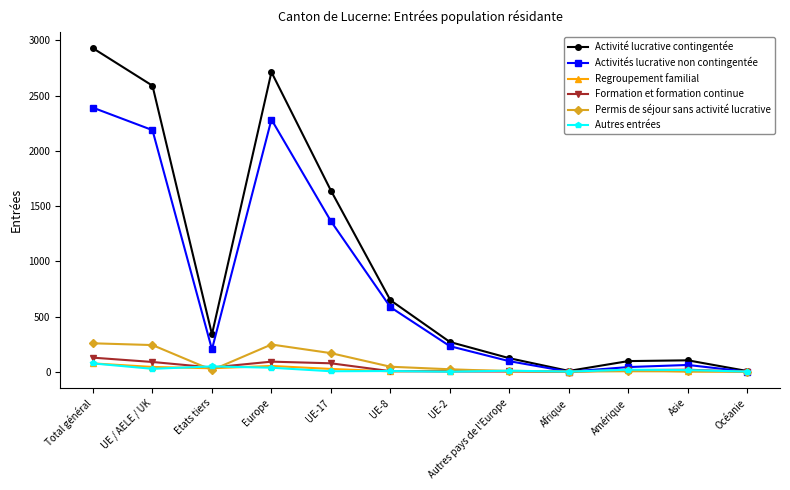

What is the sum of the Permis de séjour sans activité lucrative values at Etats tiers and UE-17?

185